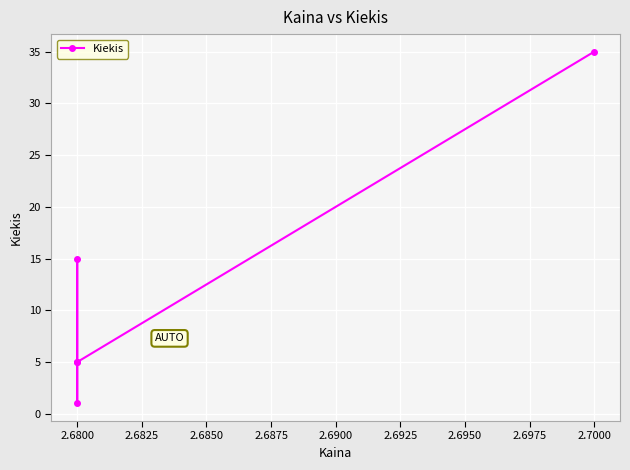

What is the value of the 2nd point from the left?

1